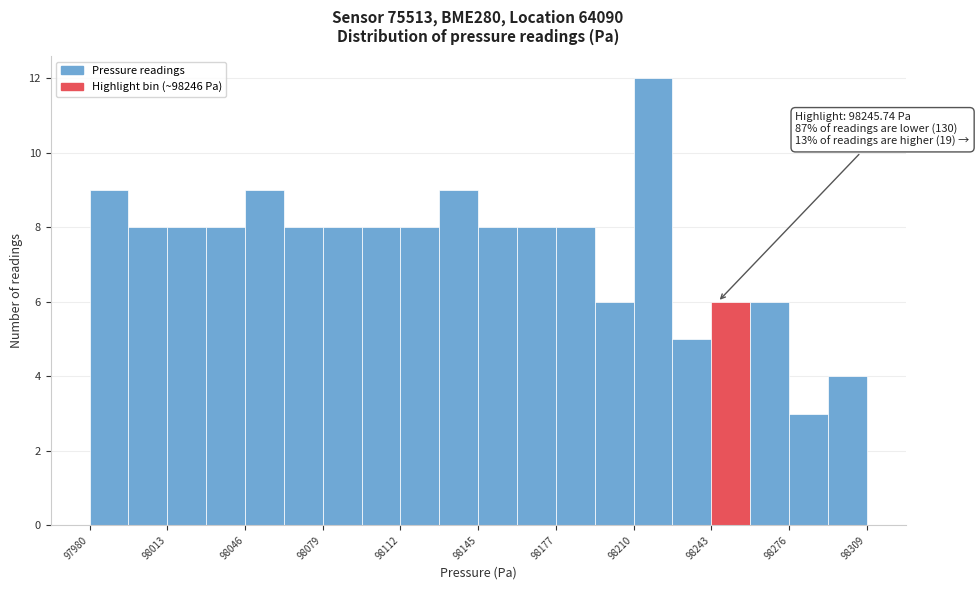

Around what value on the x-axis is the tallest bar? Give the approximate position of its centre, as read against the axis.

98220